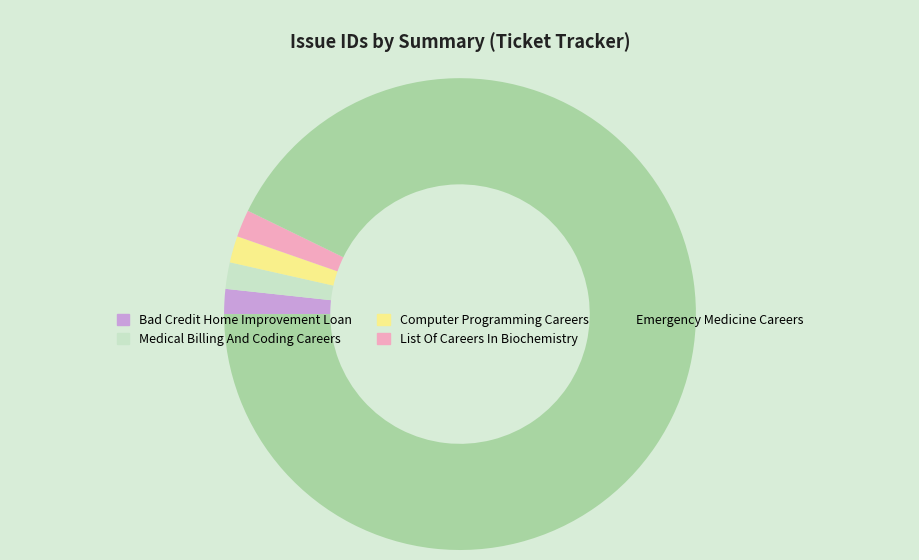

Is there any slice that represents more than half of the pie?

Yes